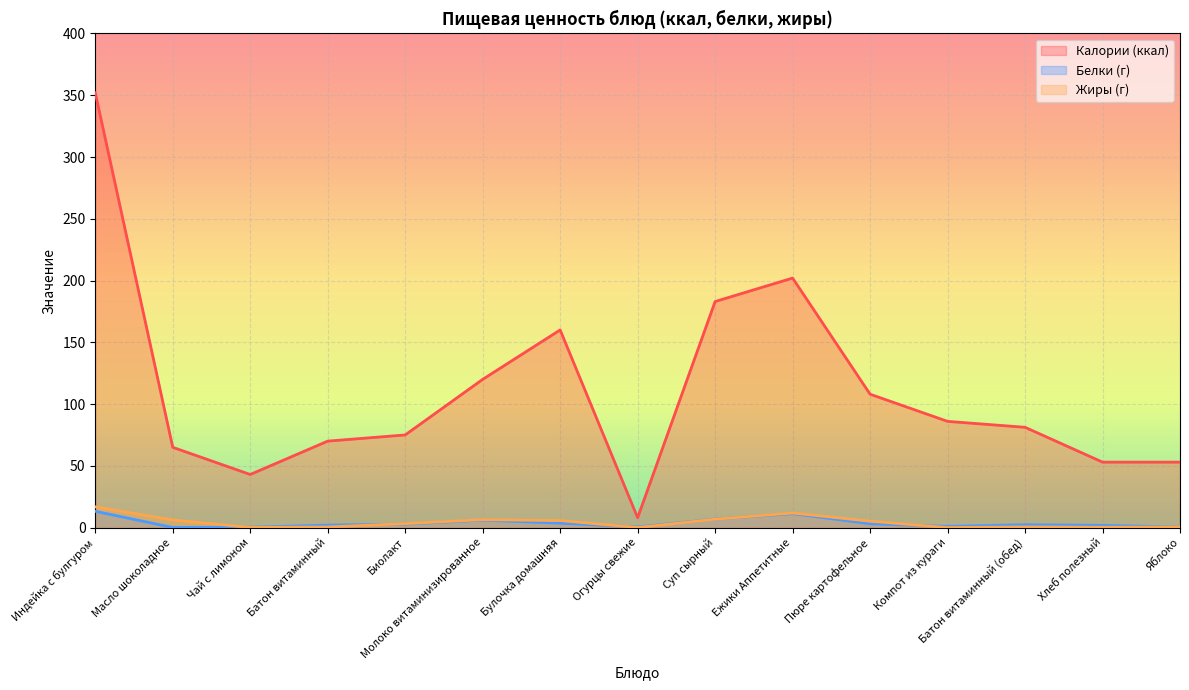

How many lines are shown in the chart?

3